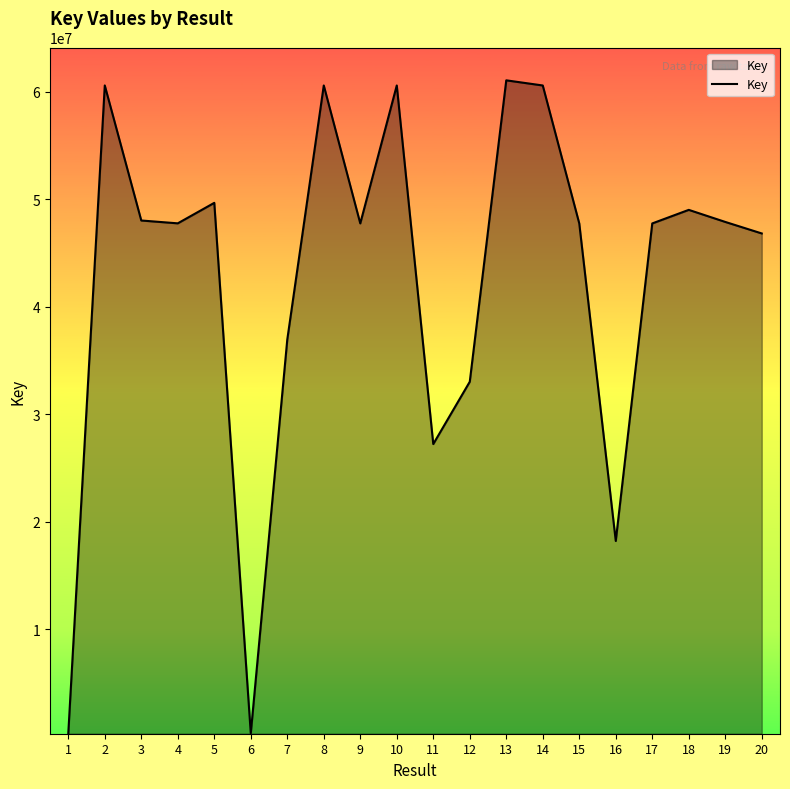

The chart shows a value of 48030097 at 3. True or false?

True